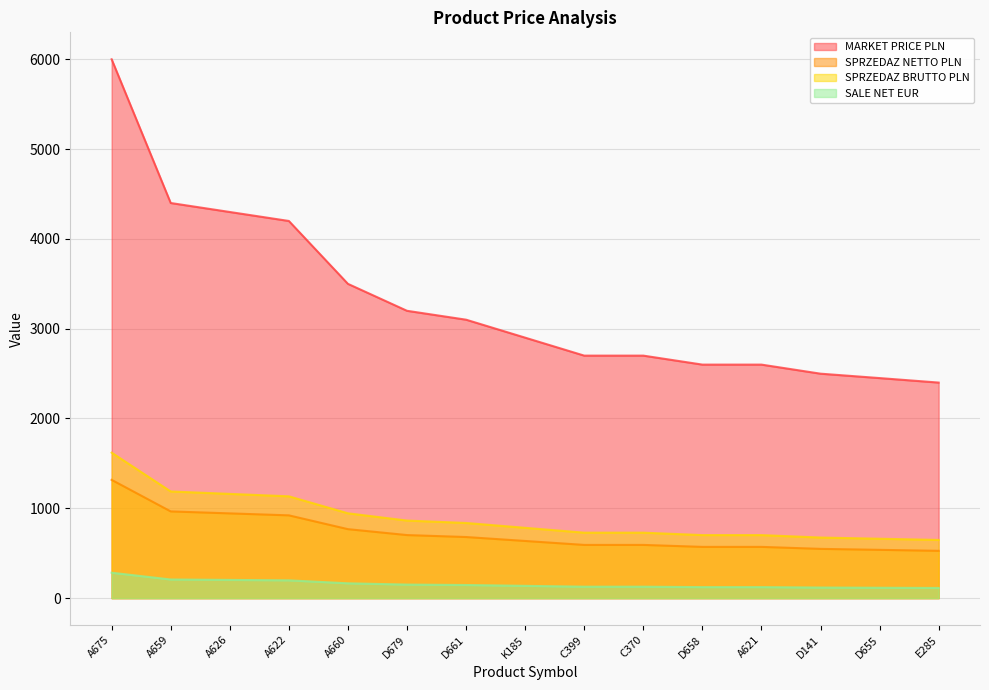

Where does the SPRZEDAZ BRUTTO PLN series first go above 782?

A675